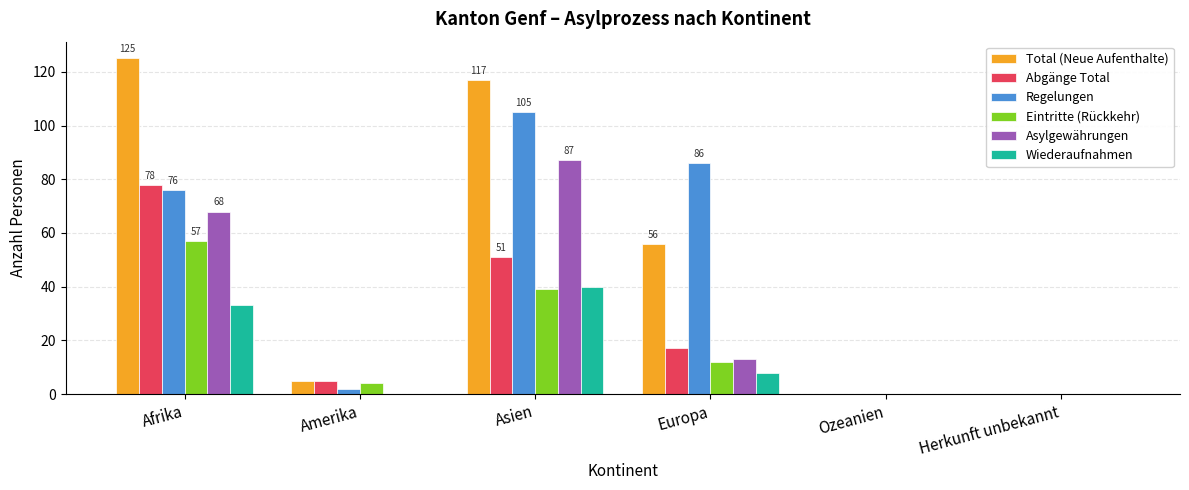

What is the sum of all Total (Neue Aufenthalte) values?

303